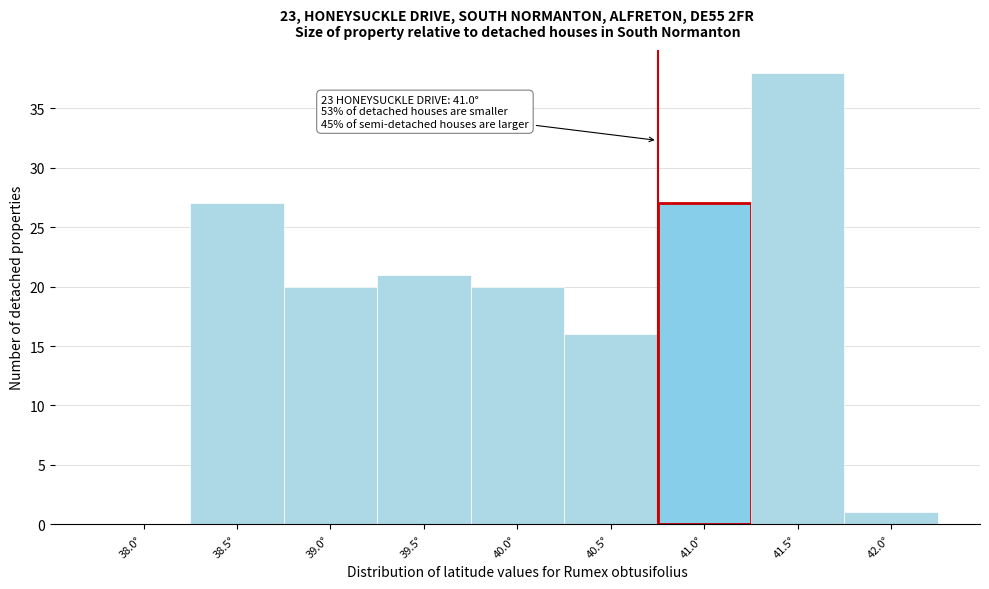

Reading right to left, list all the values displayed in this chart.

42.0°=1	41.5°=38	41.0°=27	40.5°=16	40.0°=20	39.5°=21	39.0°=20	38.5°=27	38.0°=0